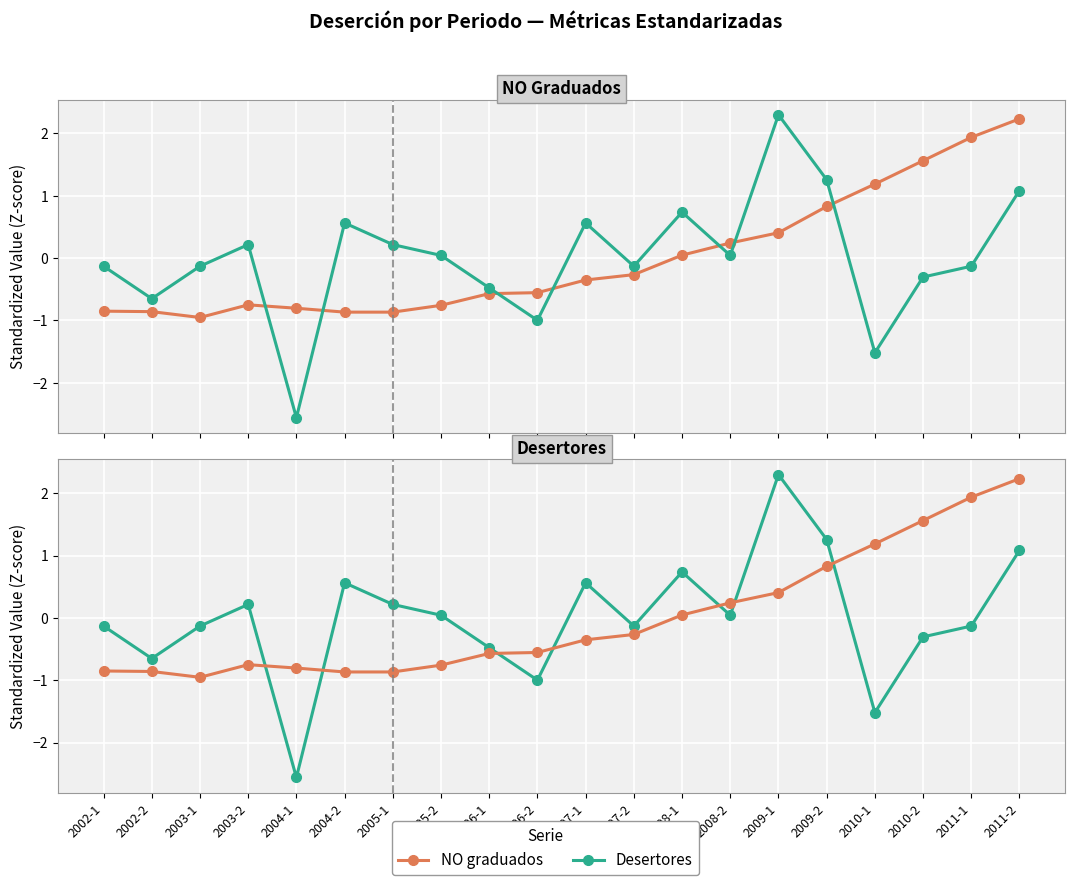

What position from the right is 2010-1?

4